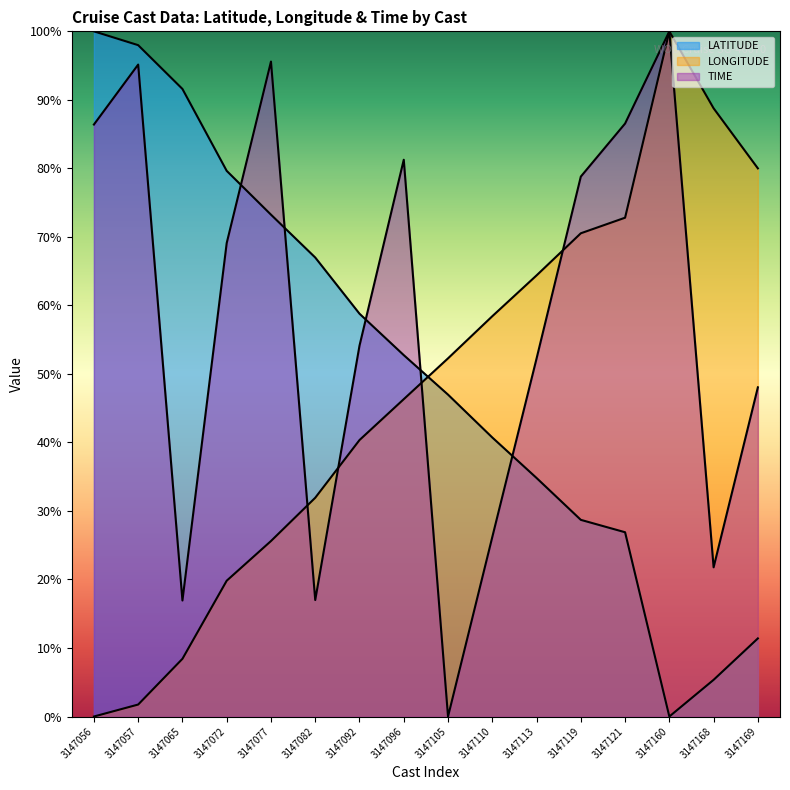

Is it true that TIME equals 21.8 at 3147168?

True